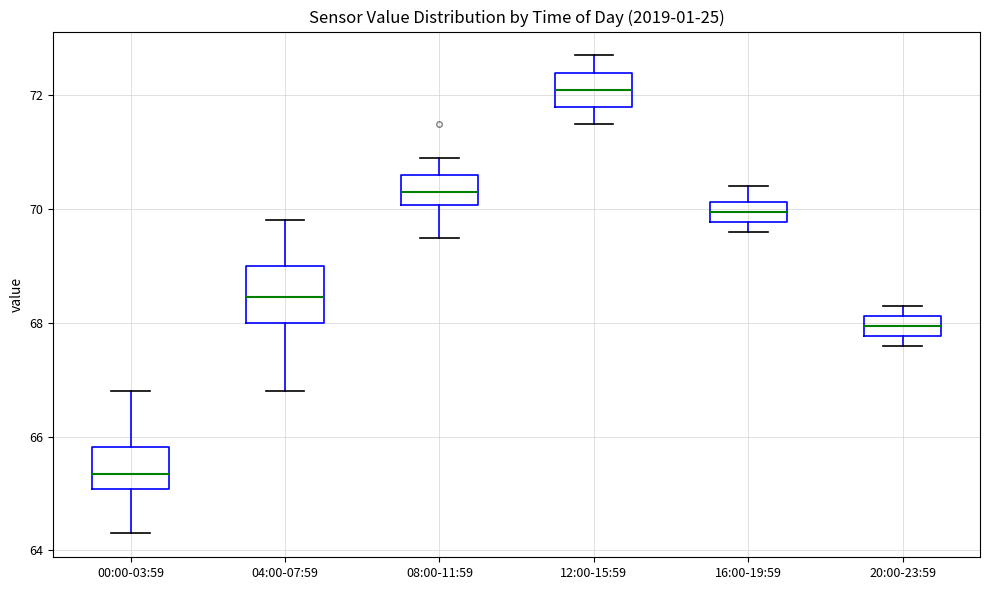

Comparing the boxes themselves (not the whiskers), which one is the tallest?

04:00-07:59